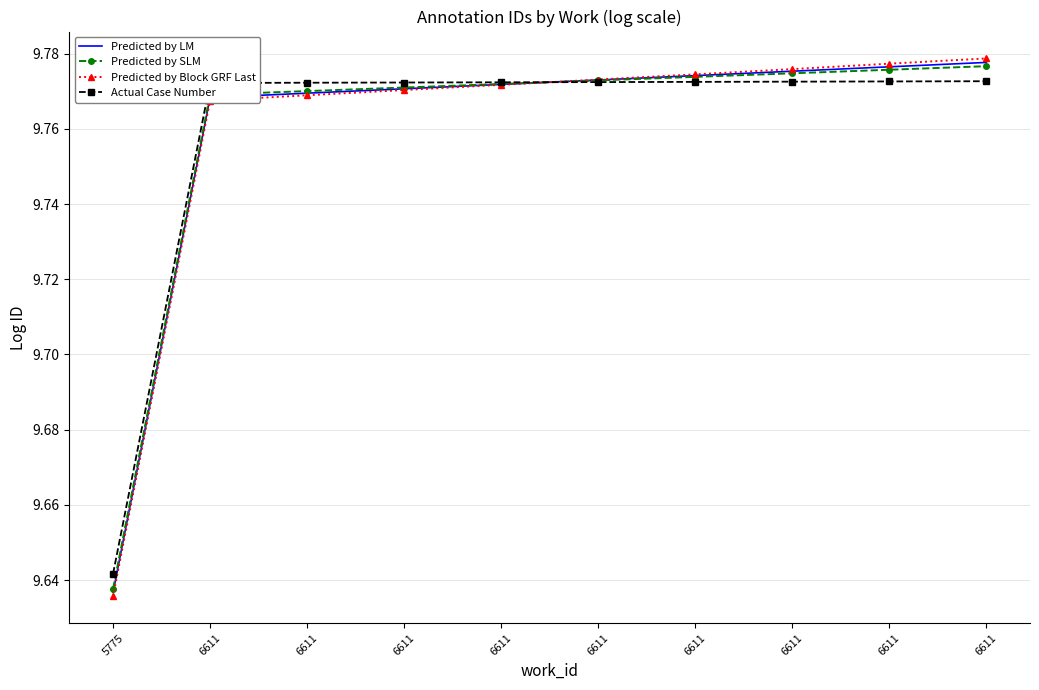

Rank the categories by Predicted by Block GRF Last value from lowest to highest.

5775, 6611, 6611, 6611, 6611, 6611, 6611, 6611, 6611, 6611